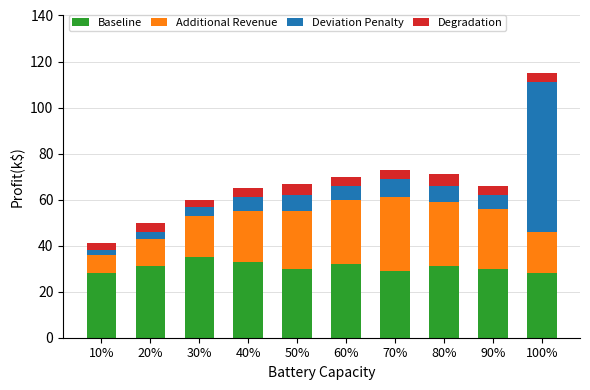

What is the total value across all series at 80%?

71